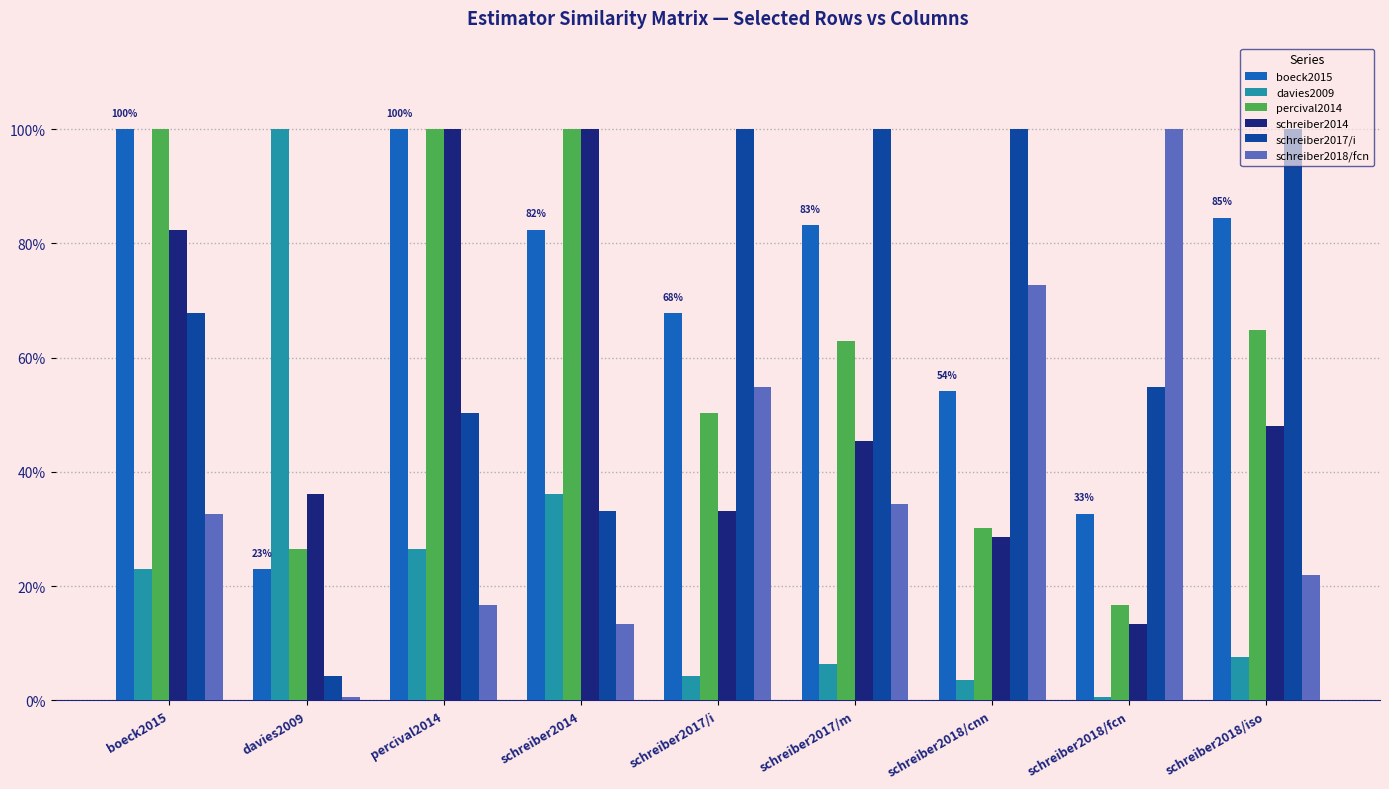

What are all the series names shown in the legend?

boeck2015, davies2009, percival2014, schreiber2014, schreiber2017/i, schreiber2018/fcn